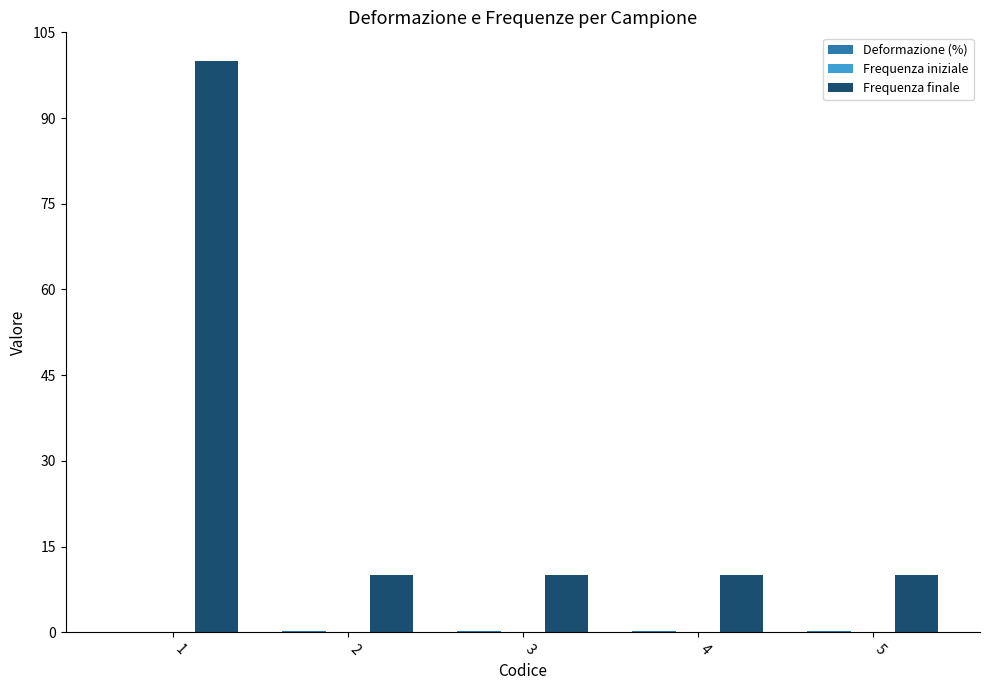

At which category does the chart reach its peak across all series?

1